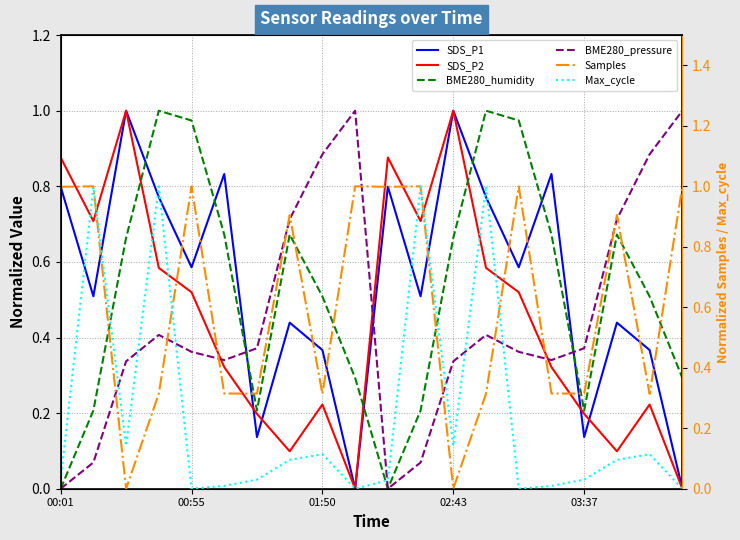

Rank the series by their maximum value, from highest to lowest.

SDS_P1, SDS_P2, BME280_humidity, BME280_pressure, Samples, Max_cycle